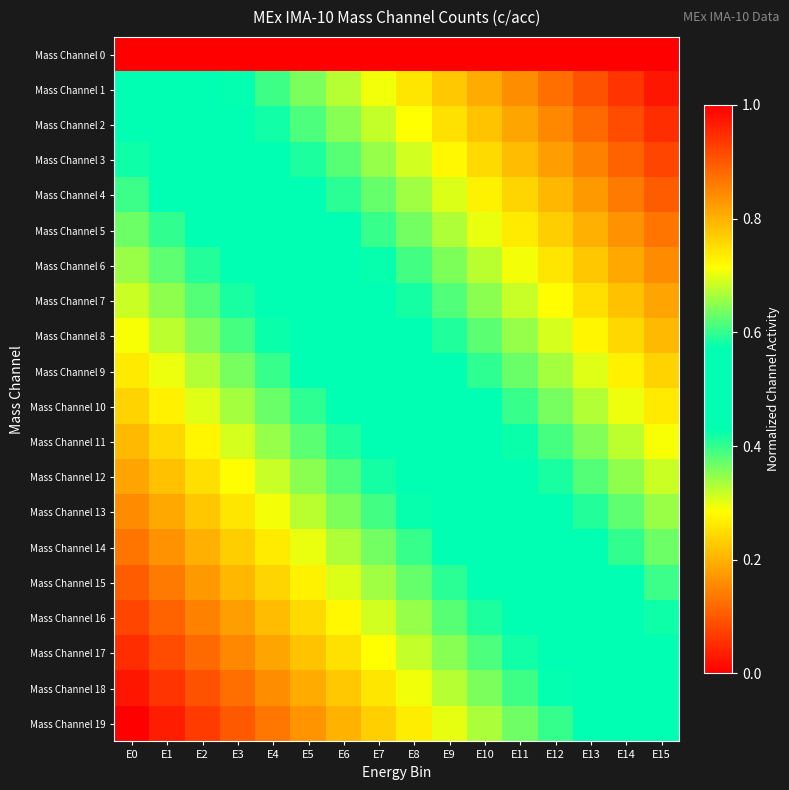

At E3, list the series in order from smallest to largest.

Mass Channel 19, Mass Channel 18, Mass Channel 17, Mass Channel 16, Mass Channel 15, Mass Channel 14, Mass Channel 13, Mass Channel 12, Mass Channel 11, Mass Channel 10, Mass Channel 9, Mass Channel 8, Mass Channel 7, Mass Channel 6, Mass Channel 5, Mass Channel 4, Mass Channel 3, Mass Channel 2, Mass Channel 1, Mass Channel 0